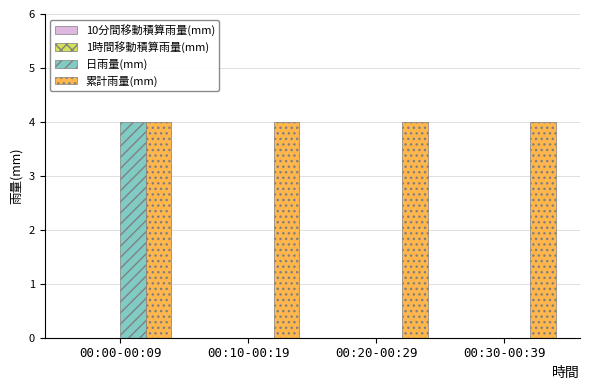

Reading right to left, transcribe all the data shown in this chart.

日雨量(mm): 00:30-00:39=0	00:20-00:29=0	00:10-00:19=0	00:00-00:09=4
累計雨量(mm): 00:30-00:39=4	00:20-00:29=4	00:10-00:19=4	00:00-00:09=4